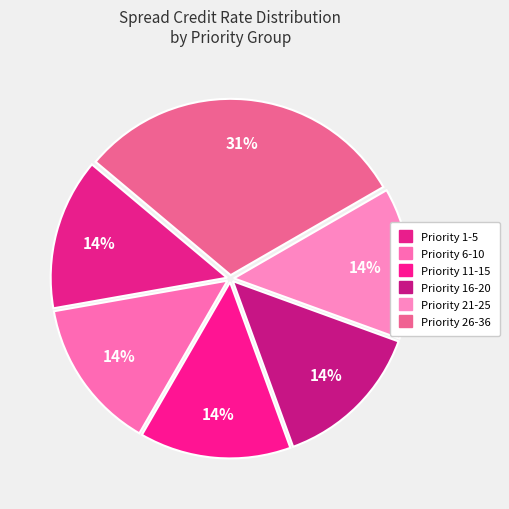

Count the number of slices in the pie.

6